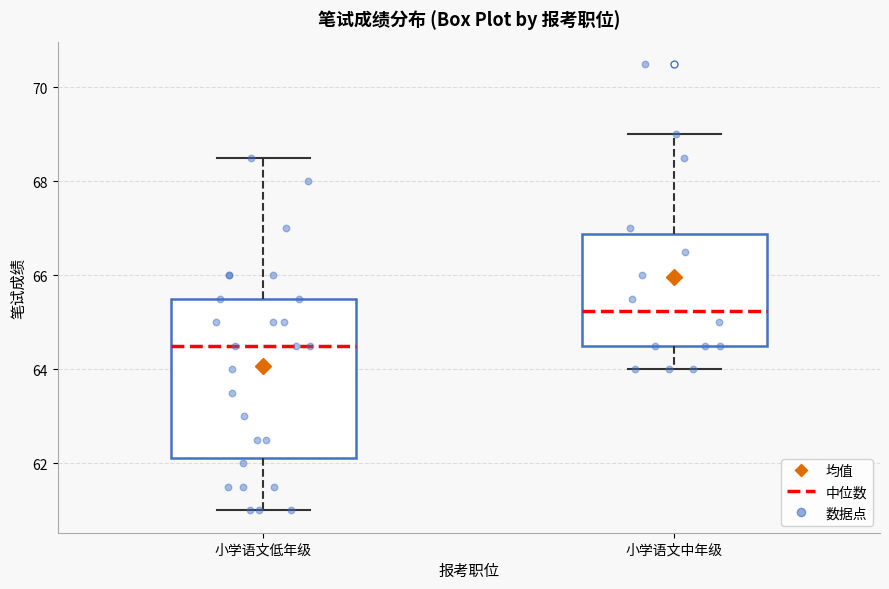

Reading left to right, read every box against the y-axis: the position of its median line, the range the box covers, and the ends of its whiskers. The values are not printed on the chart, so give them approximately, as read against the axis.

小学语文低年级: median 64.6, box 62.2 to 65.6, whiskers 61.0 to 68.6
小学语文中年级: median 65.2, box 64.6 to 66.8, whiskers 64.0 to 69.0